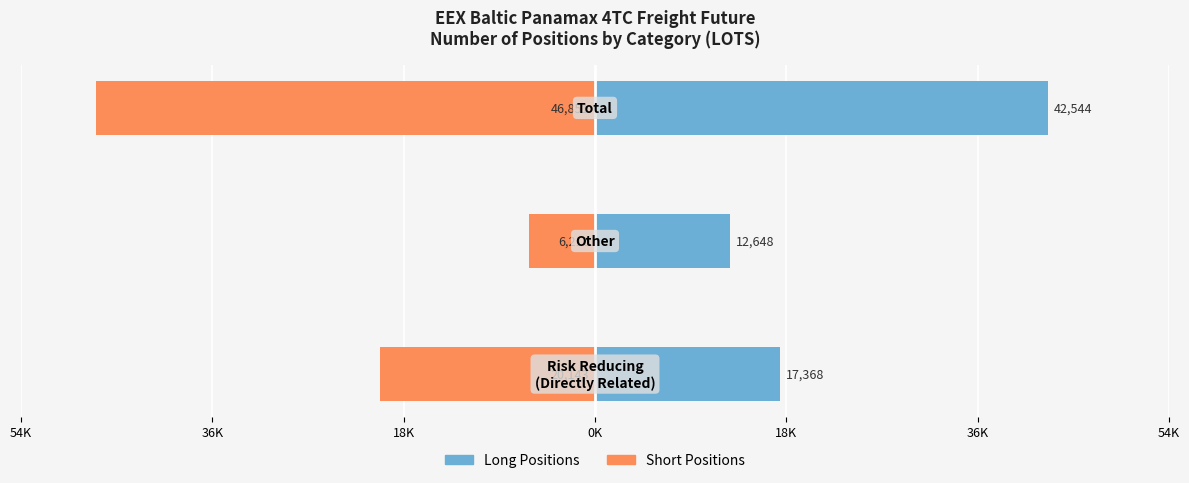

What position from the left is 54K?

1